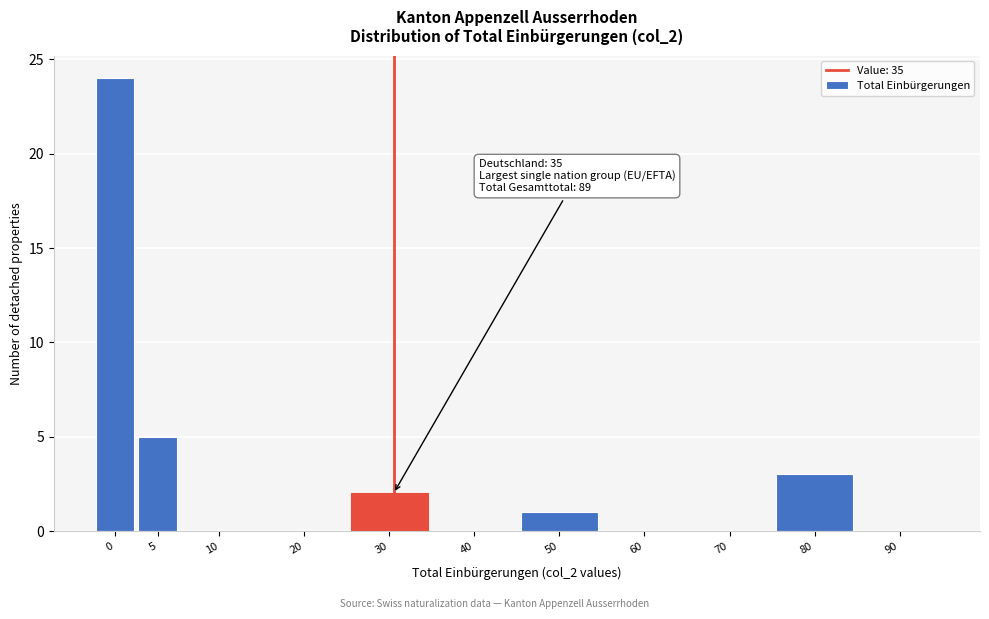

Reading left to right, transcribe all the data shown in this chart.

0=24	5=5	10=0	20=0	30=2	40=0	50=1	60=0	70=0	80=3	90=0